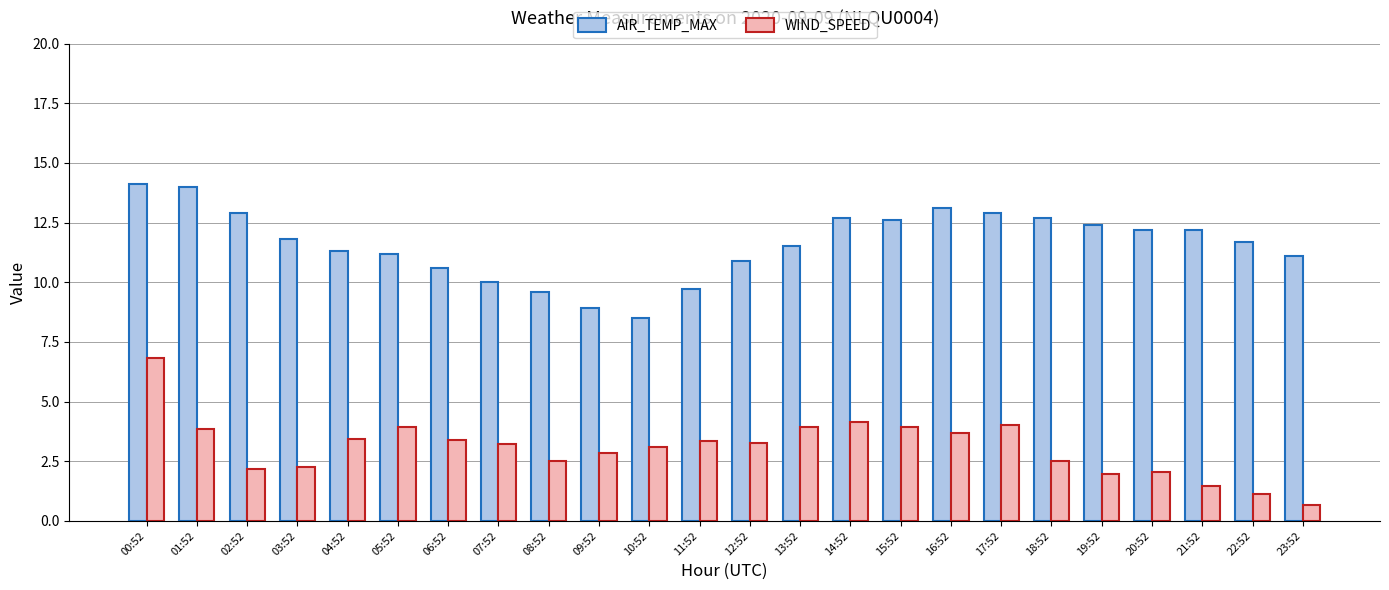

What are all the series names shown in the legend?

AIR_TEMP_MAX, WIND_SPEED